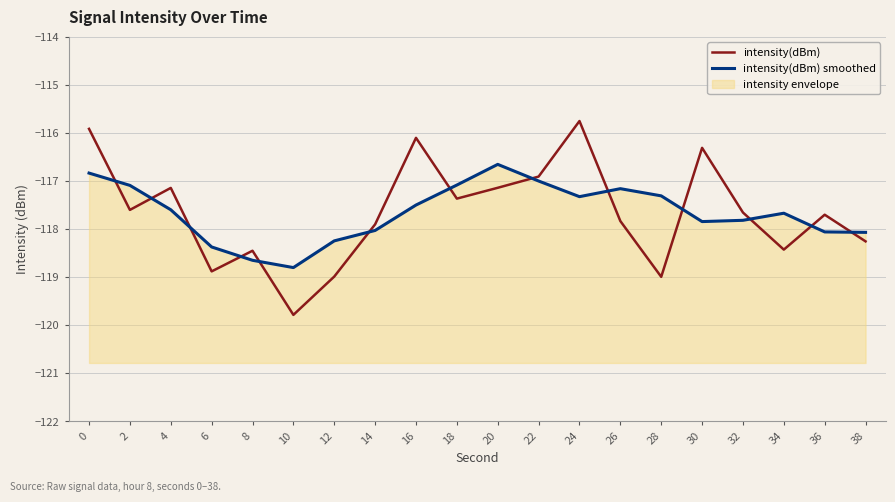

Which series has the largest range (max minus min)?

intensity(dBm)